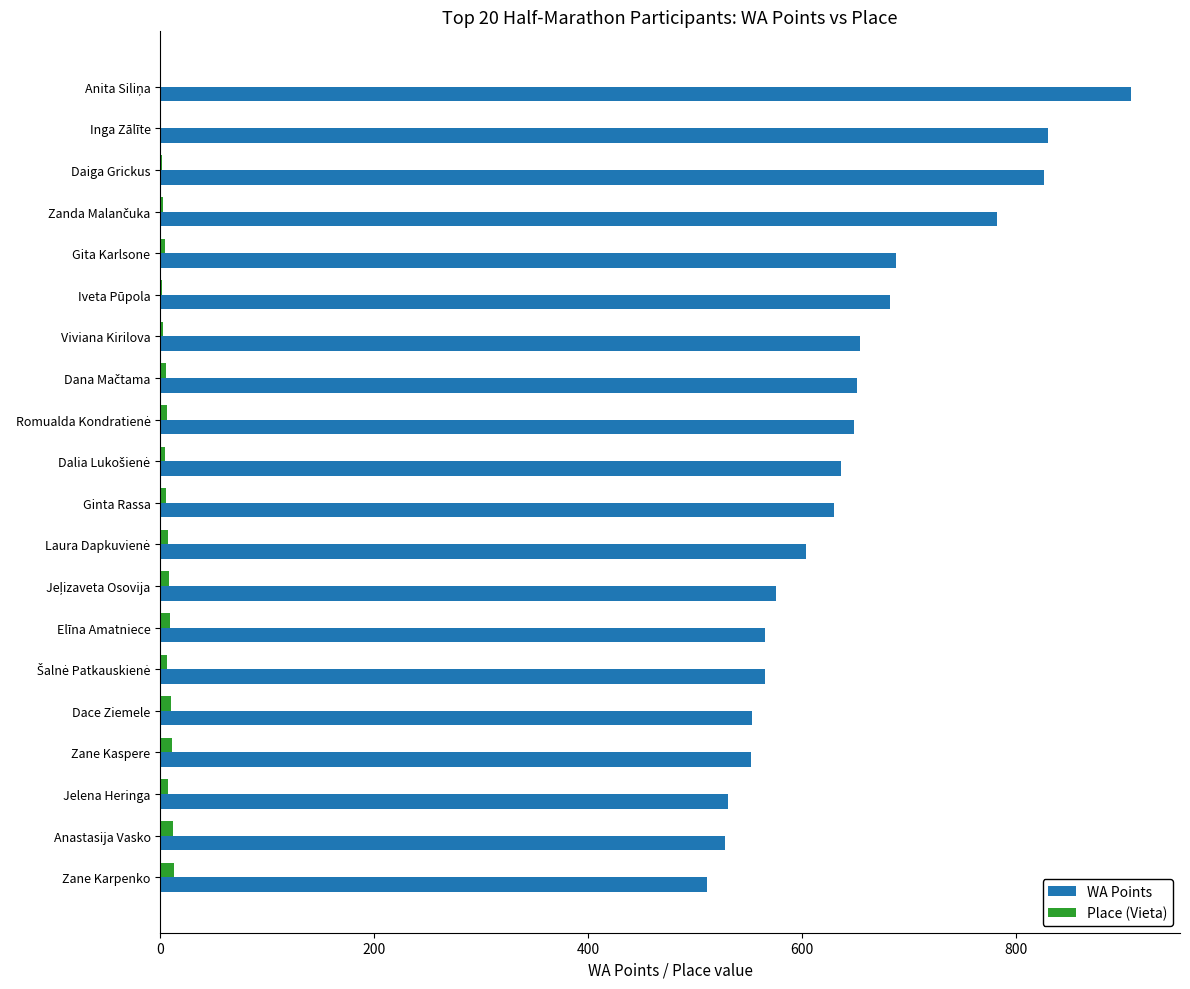

What is the maximum value shown in the chart?

908